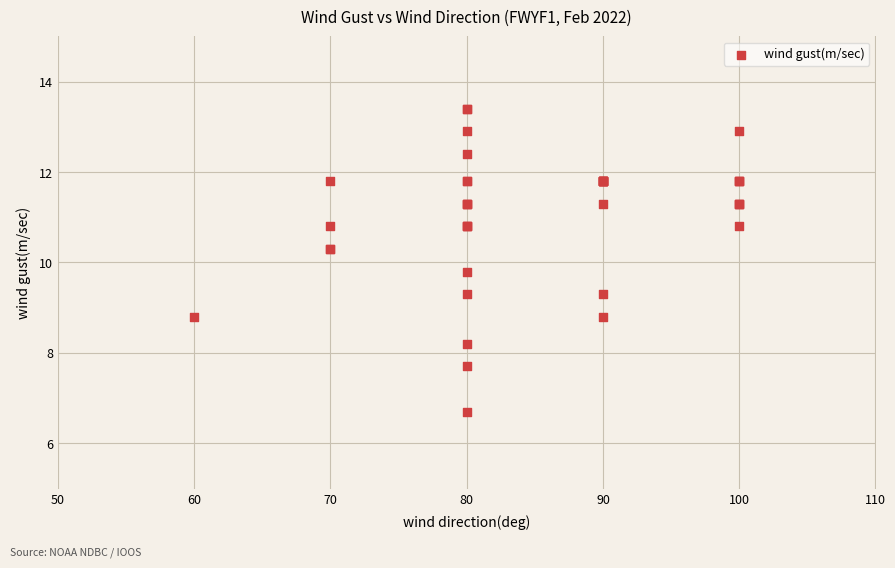

What Y value in the scatter plot is closest to 10?

9.8